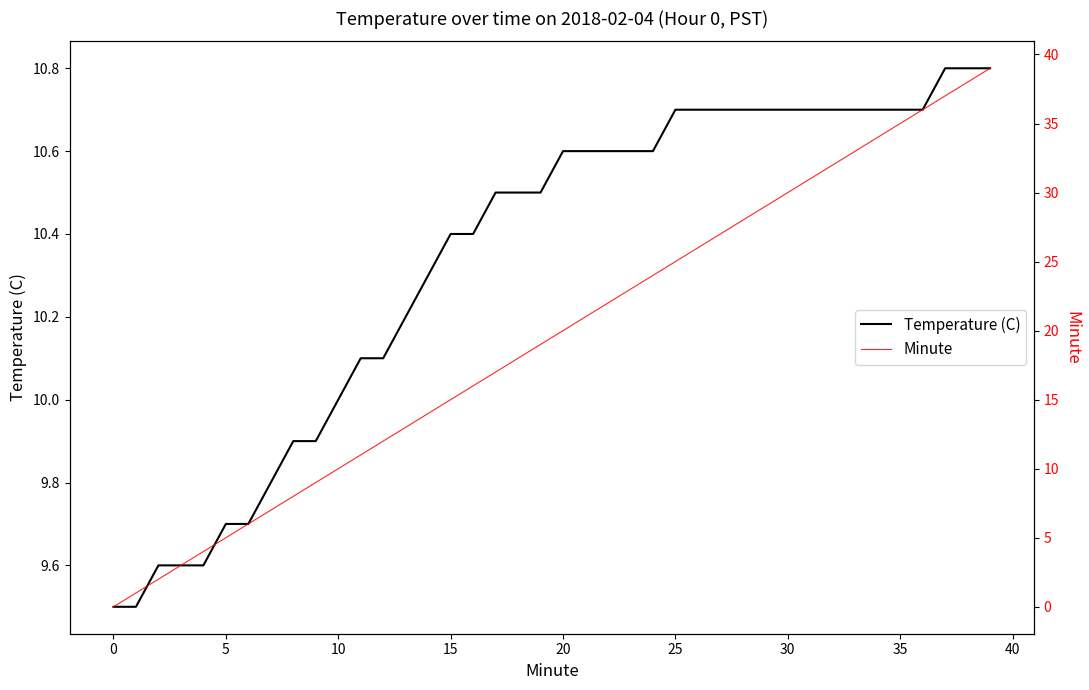

What is the minimum value for Temperature (C)?

9.5